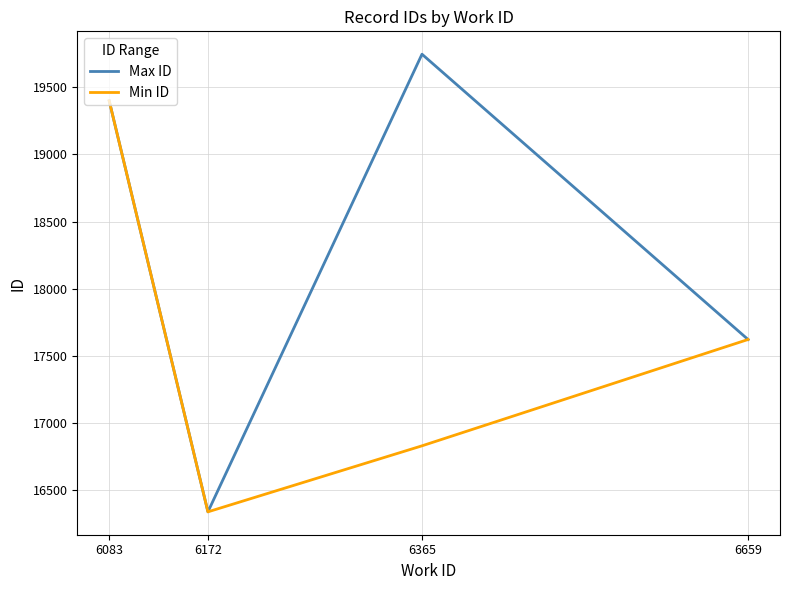

What are all the series names shown in the legend?

Max ID, Min ID